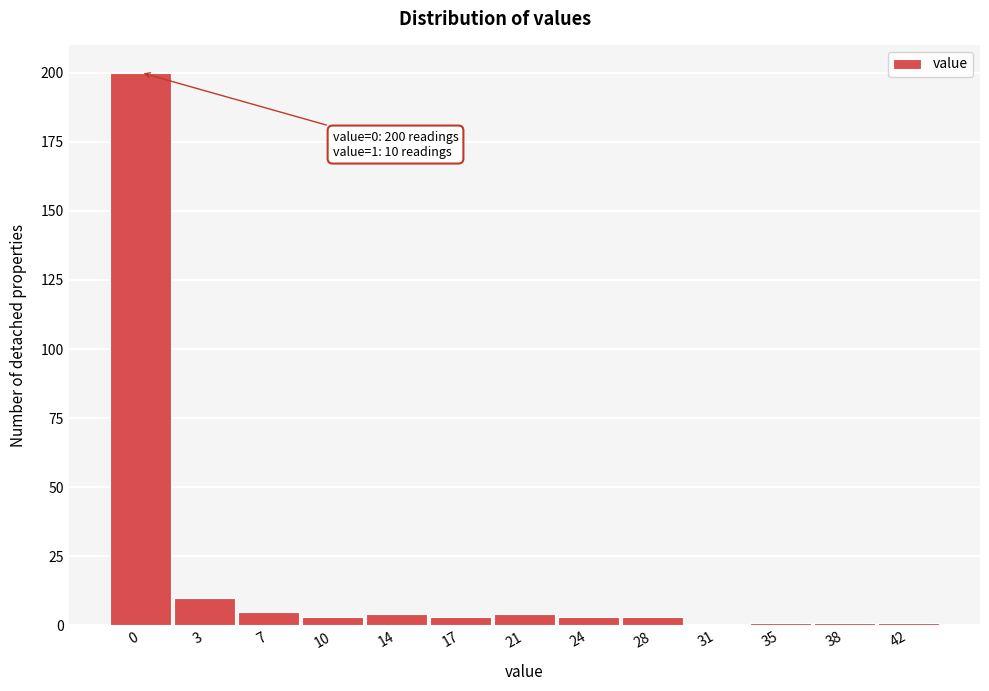

Reading right to left, extract all data points from this chart.

42=1	38=1	35=1	31=0	28=3	24=3	21=4	17=3	14=4	10=3	7=5	3=10	0=200